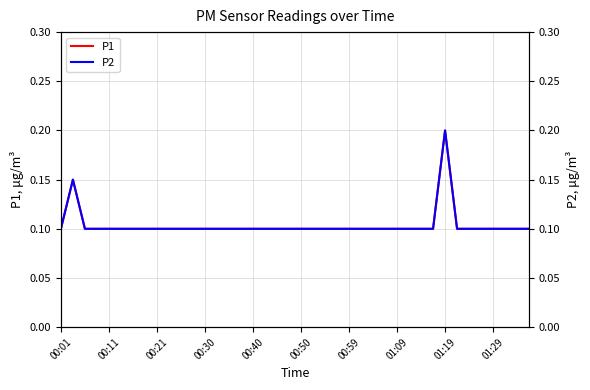

What is the difference between the maximum and minimum values in the P1 series?

0.1